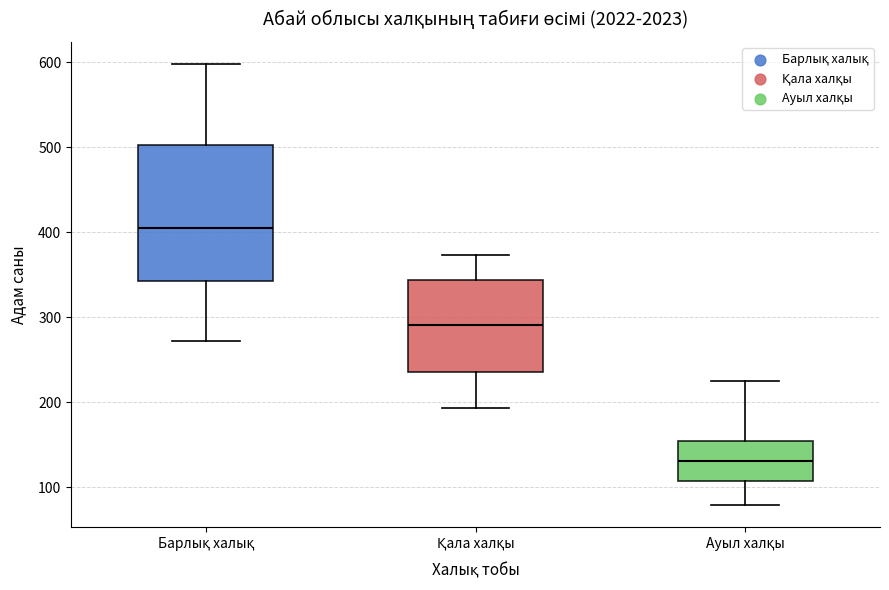

Reading left to right, transcribe this box plot: for each box, give where its median line is, the range the box spans, and where its two whiskers end, as read against the y-axis. The values are not printed on the chart, so give them approximately, as read against the axis.

Барлық халық: median 410, box 340 to 500, whiskers 270 to 600
Қала халқы: median 290, box 240 to 340, whiskers 190 to 370
Ауыл халқы: median 130, box 110 to 150, whiskers 80 to 230